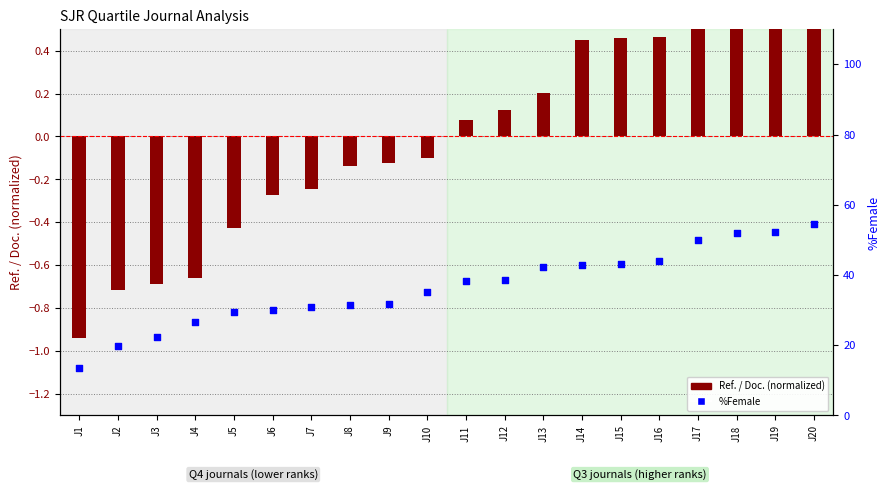

Which series contains the lowest Y value?

Ref. / Doc. (normalized)